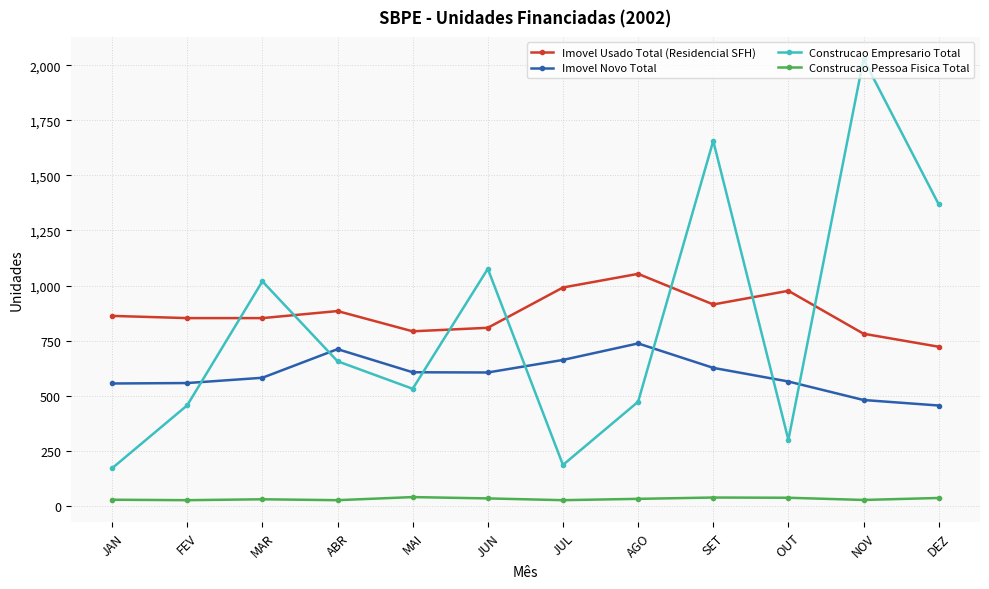

At FEV, list the series in order from largest to smallest.

Imovel Usado Total (Residencial SFH), Imovel Novo Total, Construcao Empresario Total, Construcao Pessoa Fisica Total